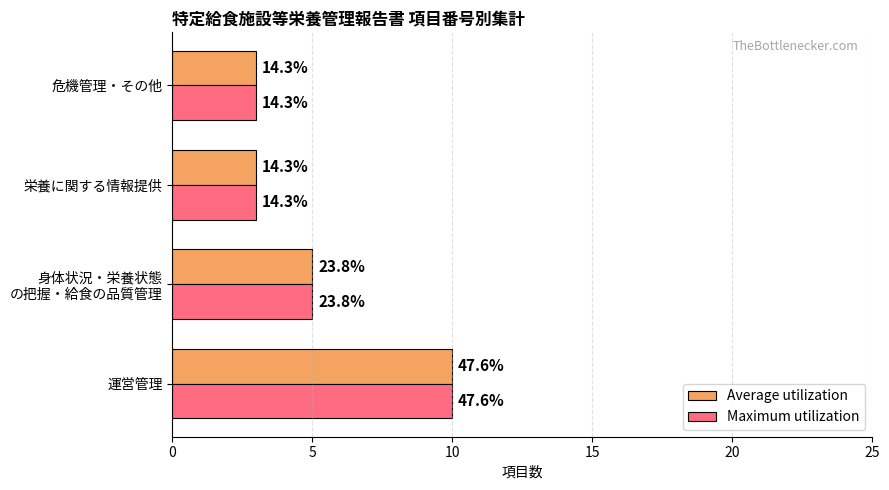

What is the sum of all Average utilization values?

21